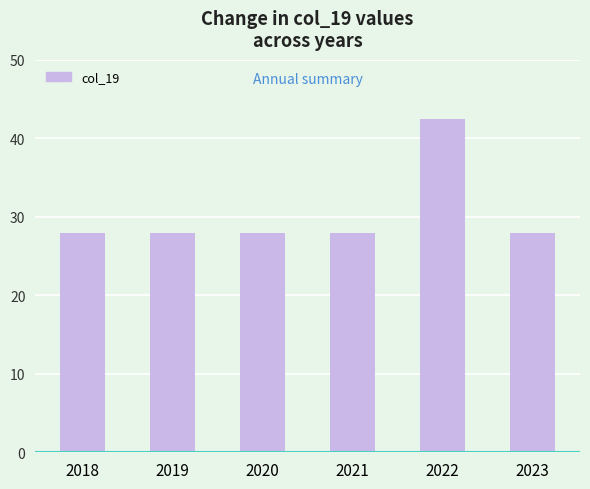

The chart shows a value of 11.2 at 2019. True or false?

False